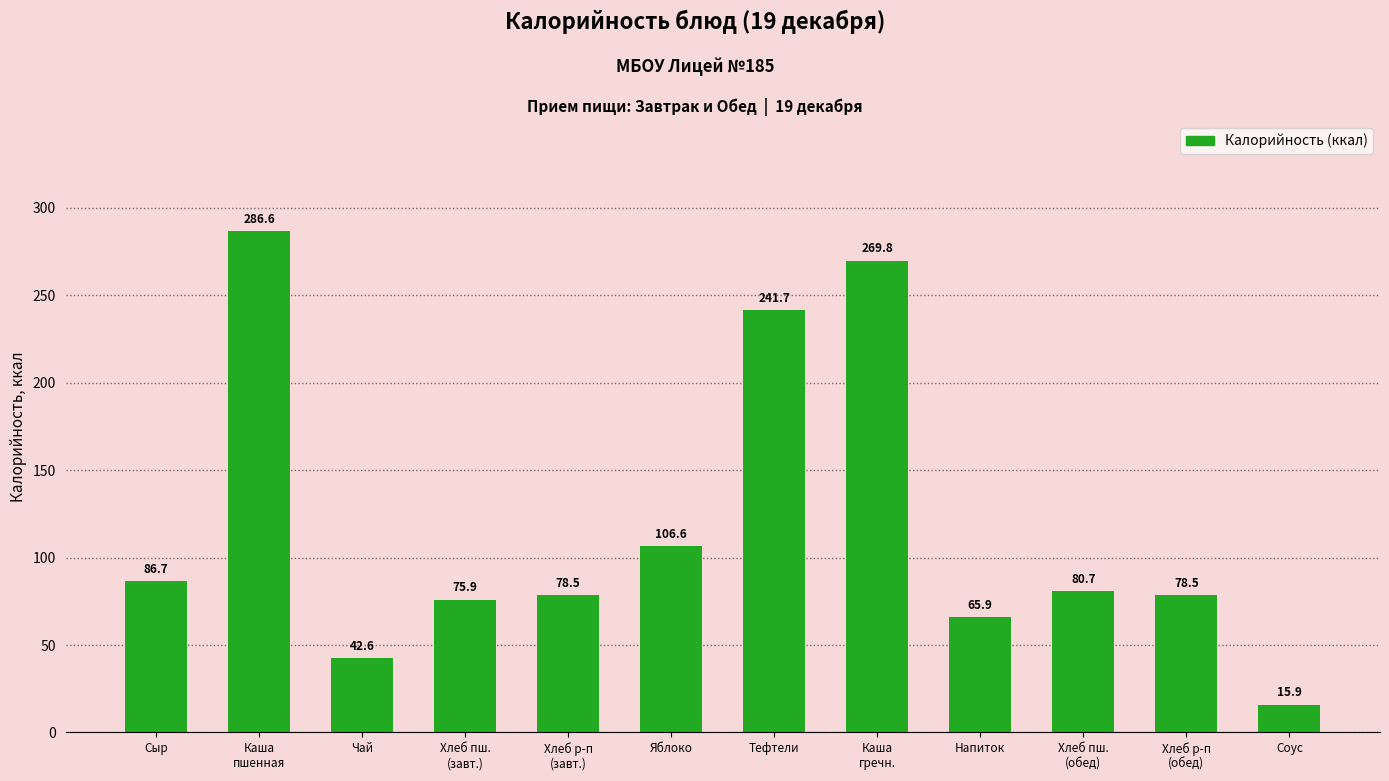

What is the difference between the maximum and minimum values?

270.8